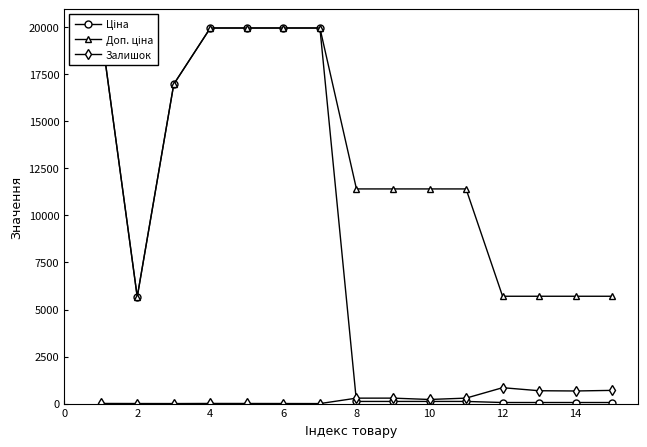

What is the spread (max minus min) of values at 10?

19961.2